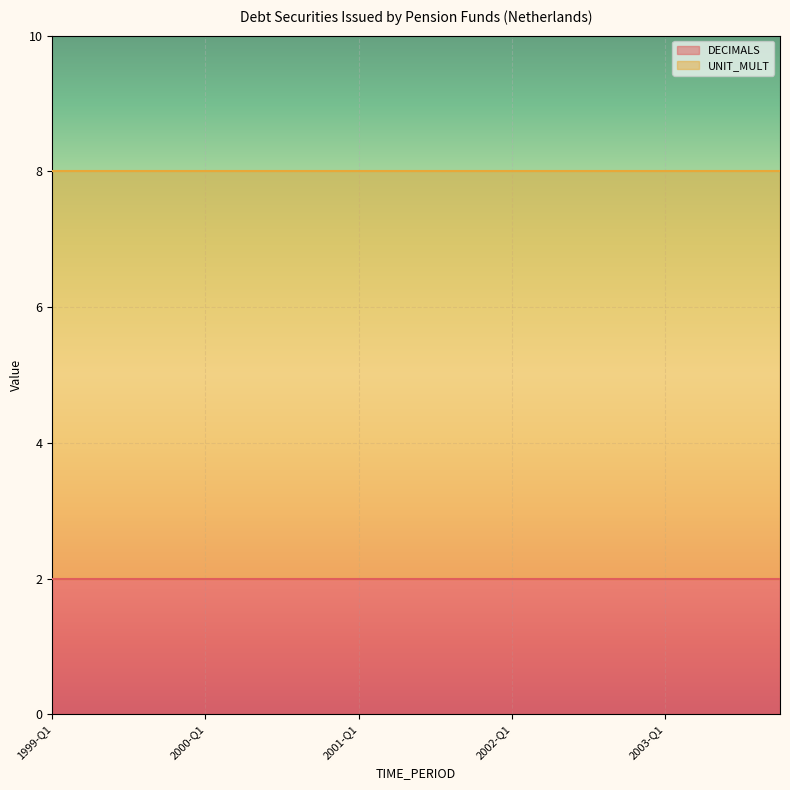

What is the label of the 10th point from the left?

2001-Q2